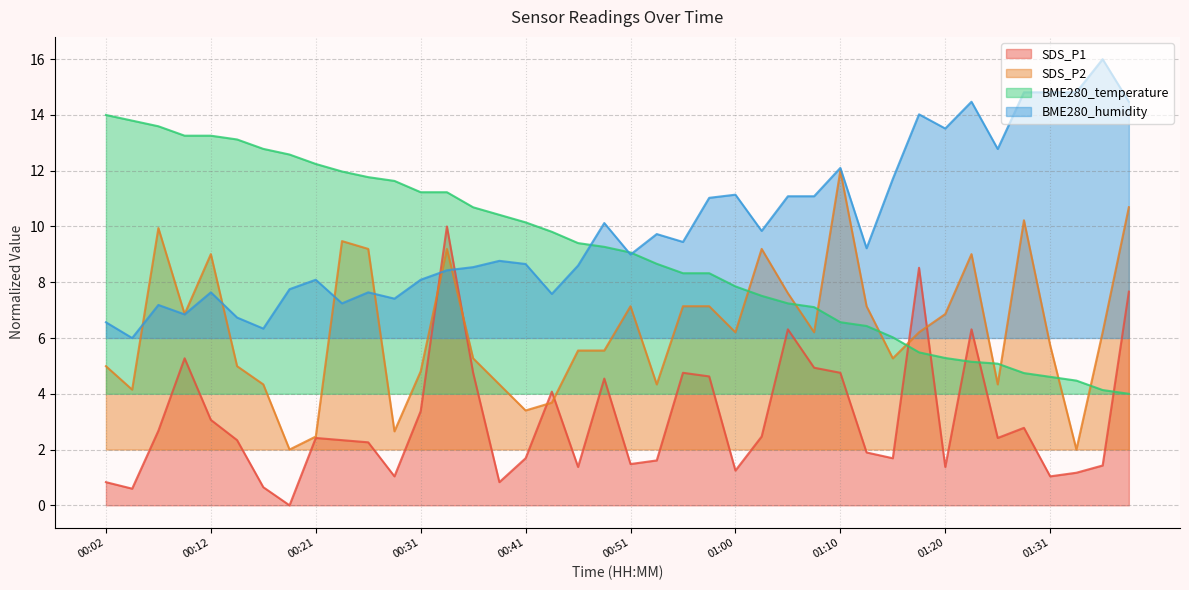

Reading left to right, transcribe all the data shown in this chart.

SDS_P1: 00:02=0.8	00:04=0.6	00:07=2.7	00:09=5.3	00:12=3.1	00:14=2.3	00:16=0.6	00:19=0.0	00:21=2.4	00:24=2.3	00:26=2.3	00:29=1.0	00:31=3.4	00:33=10.0	00:36=4.8	00:38=0.8	00:41=1.7	00:43=4.1	00:46=1.4	00:48=4.5	00:51=1.5	00:53=1.6	00:55=4.8	00:58=4.6	01:00=1.2	01:03=2.5	01:05=6.3	01:07=4.9	01:10=4.8	01:12=1.9	01:15=1.7	01:17=8.5	01:20=1.4	01:23=6.3	01:25=2.4	01:28=2.8	01:31=1.0	01:34=1.2	01:36=1.4	01:39=7.7
SDS_P2: 00:02=5.0	00:04=4.1	00:07=9.9	00:09=6.9	00:12=9.0	00:14=5.0	00:16=4.3	00:19=2.0	00:21=2.5	00:24=9.5	00:26=9.2	00:29=2.7	00:31=4.8	00:33=9.2	00:36=5.3	00:38=4.3	00:41=3.4	00:43=3.7	00:46=5.6	00:48=5.6	00:51=7.1	00:53=4.3	00:55=7.1	00:58=7.1	01:00=6.2	01:03=9.2	01:05=7.6	01:07=6.2	01:10=12.0	01:12=7.1	01:15=5.3	01:17=6.2	01:20=6.9	01:23=9.0	01:25=4.3	01:28=10.2	01:31=5.7	01:34=2.0	01:36=6.2	01:39=10.7
BME280_temperature: 00:02=14.0	00:04=13.8	00:07=13.6	00:09=13.3	00:12=13.3	00:14=13.1	00:16=12.8	00:19=12.6	00:21=12.2	00:24=12.0	00:26=11.8	00:29=11.6	00:31=11.2	00:33=11.2	00:36=10.7	00:38=10.4	00:41=10.1	00:43=9.8	00:46=9.4	00:48=9.3	00:51=9.1	00:53=8.7	00:55=8.3	00:58=8.3	01:00=7.9	01:03=7.5	01:05=7.2	01:07=7.1	01:10=6.6	01:12=6.4	01:15=6.0	01:17=5.5	01:20=5.3	01:23=5.1	01:25=5.1	01:28=4.7	01:31=4.6	01:34=4.5	01:36=4.1	01:39=4.0
BME280_humidity: 00:02=6.6	00:04=6.0	00:07=7.2	00:09=6.8	00:12=7.6	00:14=6.7	00:16=6.3	00:19=7.8	00:21=8.1	00:24=7.2	00:26=7.6	00:29=7.4	00:31=8.1	00:33=8.4	00:36=8.5	00:38=8.8	00:41=8.7	00:43=7.6	00:46=8.6	00:48=10.1	00:51=9.0	00:53=9.7	00:55=9.4	00:58=11.0	01:00=11.1	01:03=9.8	01:05=11.1	01:07=11.1	01:10=12.1	01:12=9.2	01:15=11.7	01:17=14.0	01:20=13.5	01:23=14.5	01:25=12.8	01:28=14.8	01:31=14.8	01:34=14.8	01:36=16.0	01:39=14.5